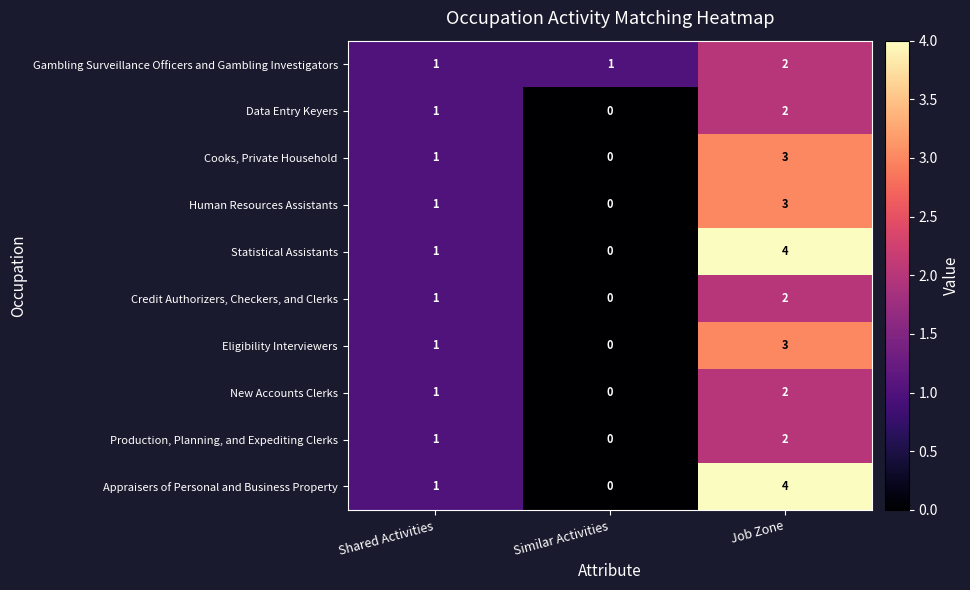

The Appraisers of Personal and Business Property series shows 2 at Job Zone. True or false?

False